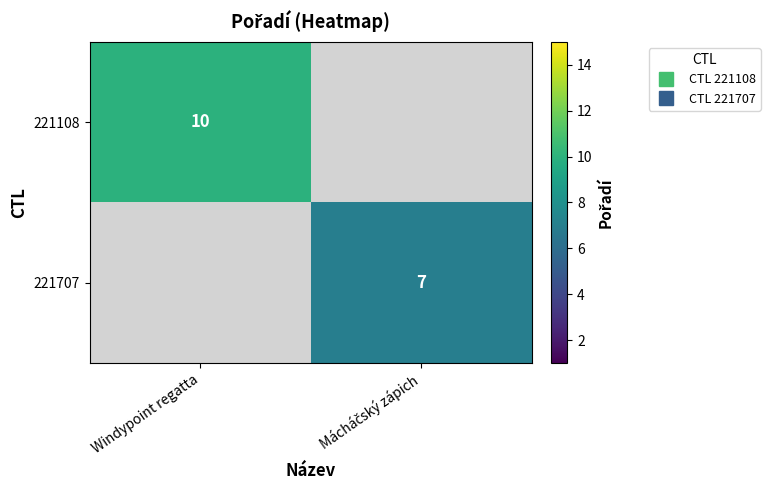

The value of 221108 at Windypoint regatta is 10.0. True or false?

True